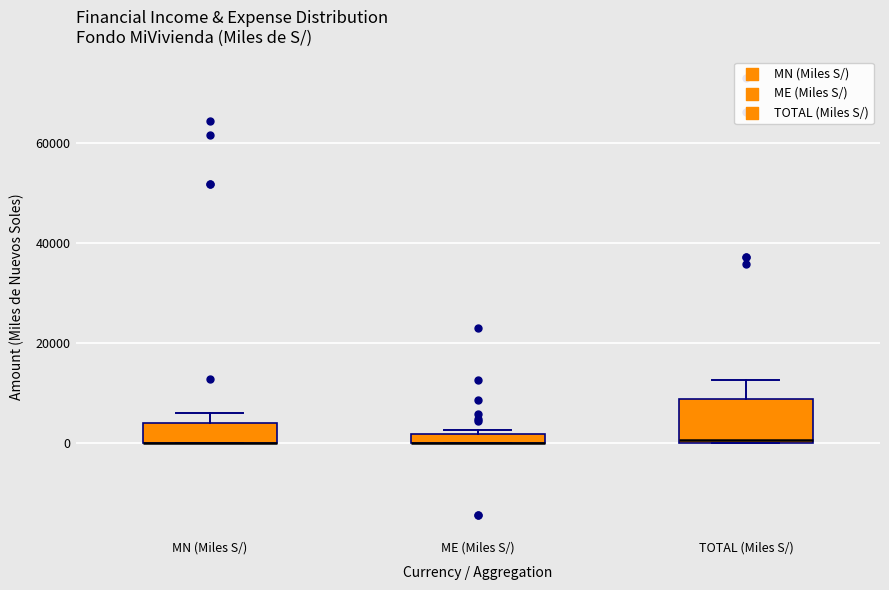

Comparing the boxes themselves (not the whiskers), which one is the tallest?

TOTAL (Miles S/)